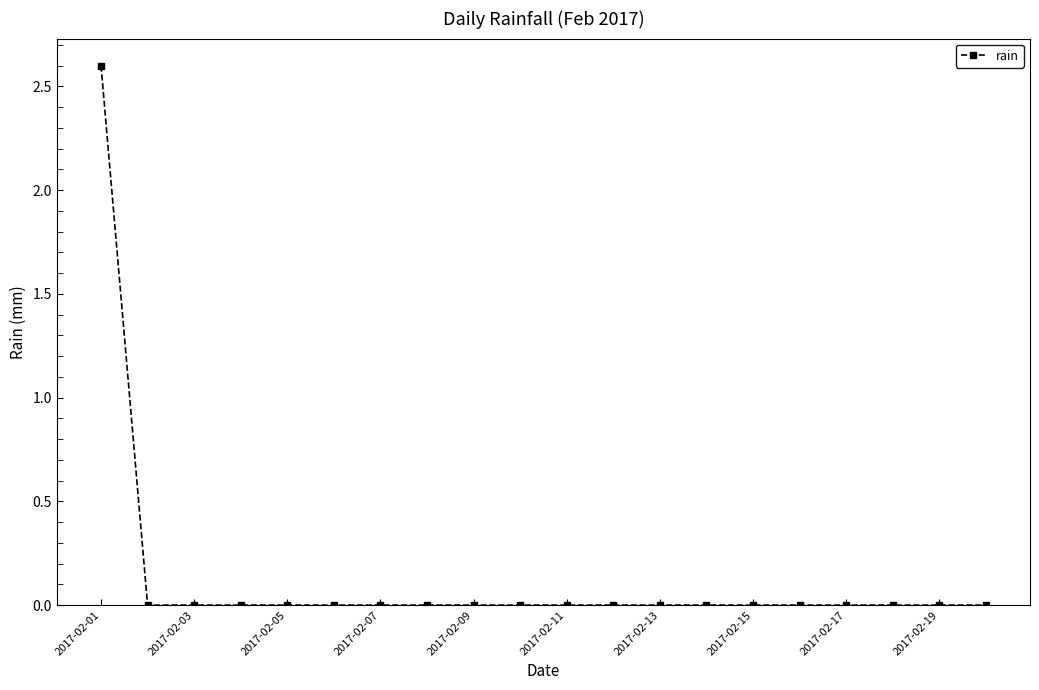

What is the sum of all values?

2.6